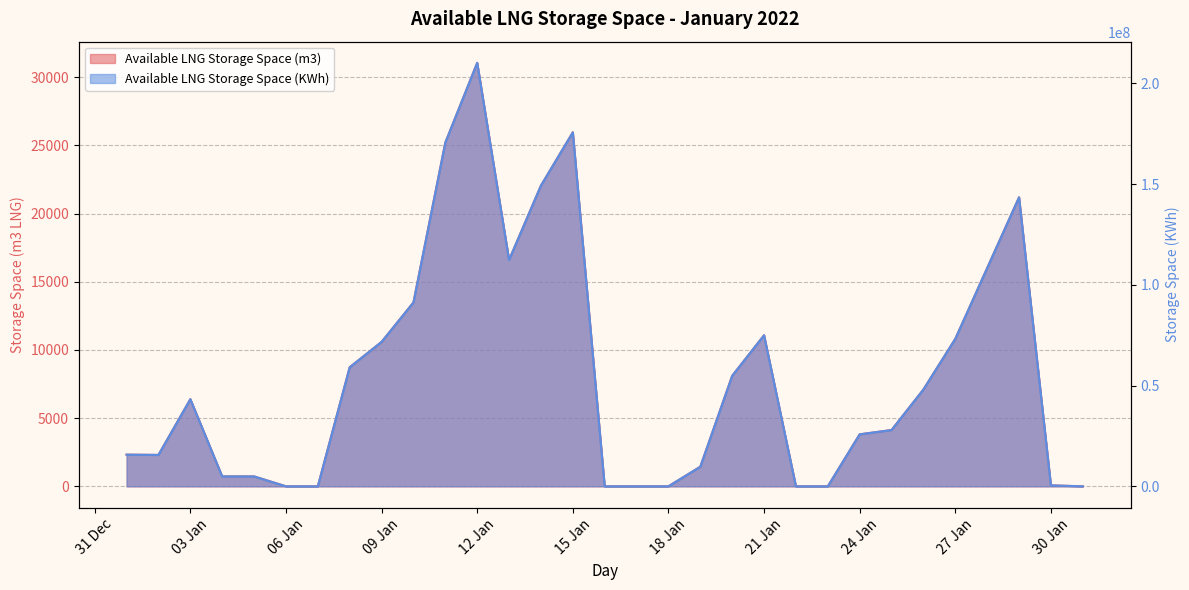

The Available LNG Storage Space (KWh) series shows 54862049 at 2022-01-20. True or false?

True